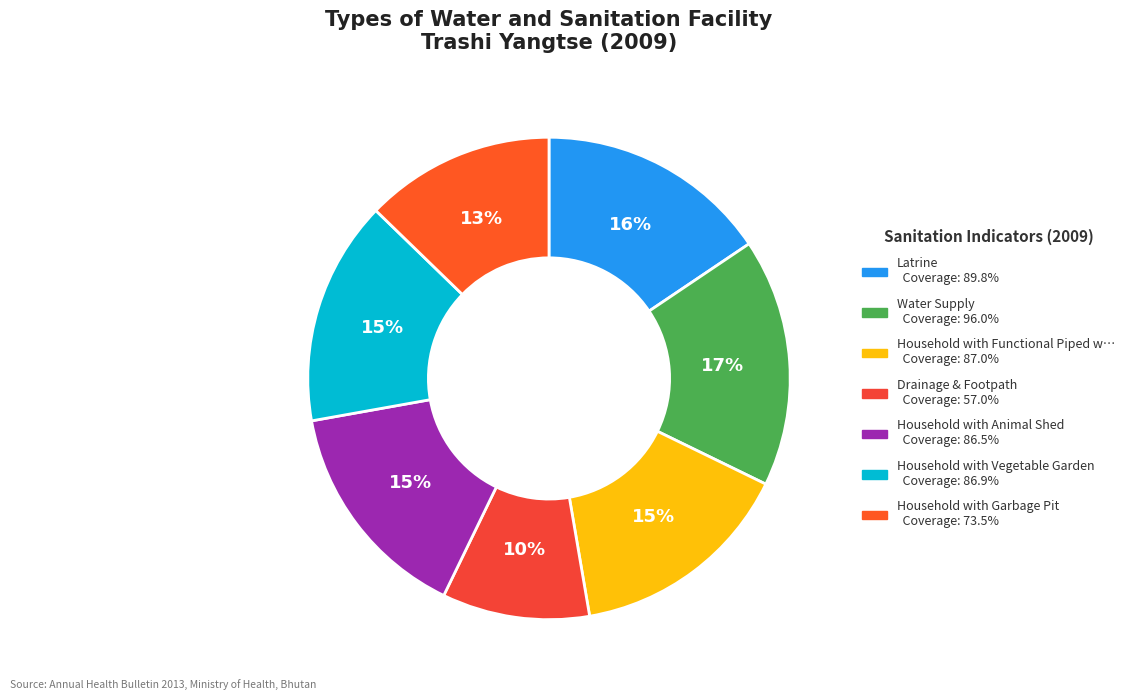

Count the number of slices in the pie.

7